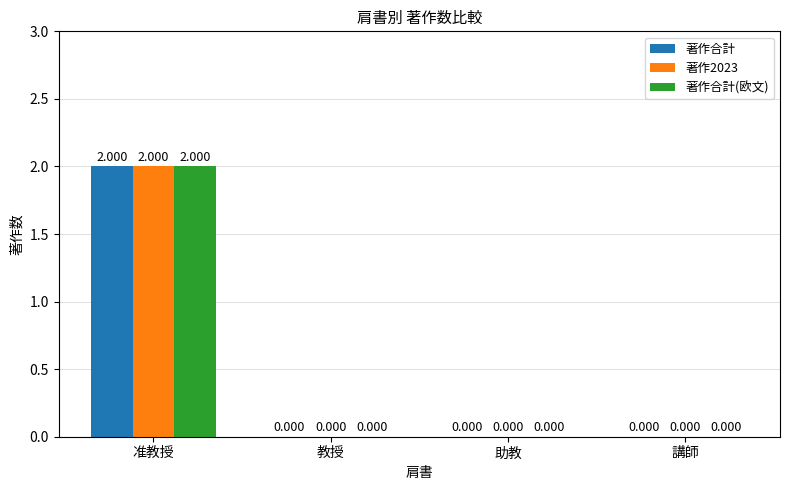

Which label corresponds to the largest value in the chart?

准教授